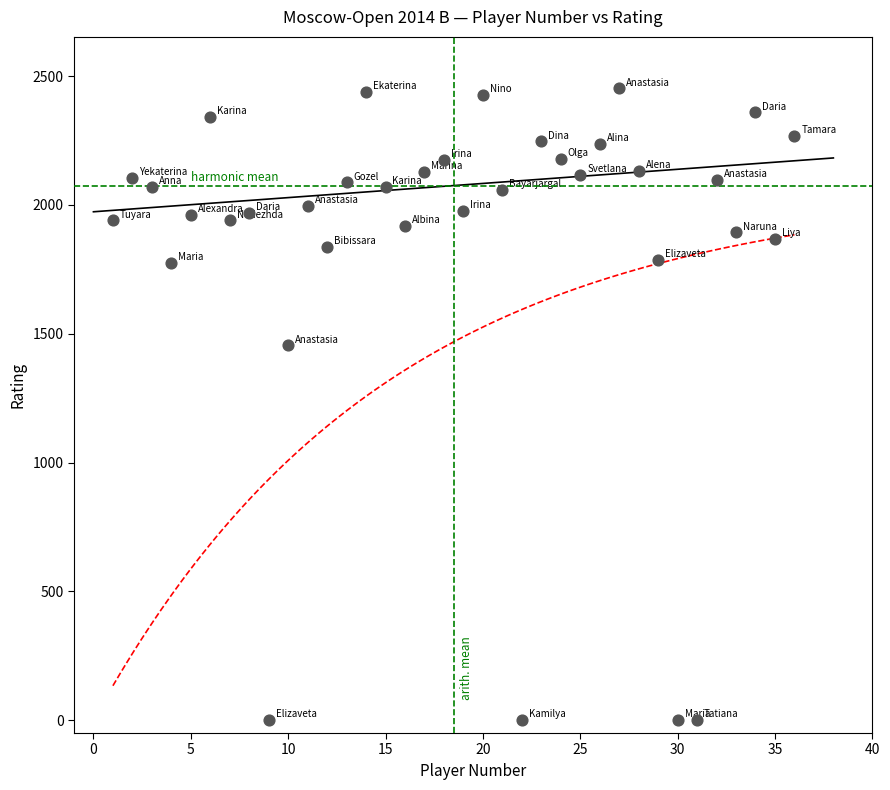

What Y value in the scatter plot is closest to 1226?

1455